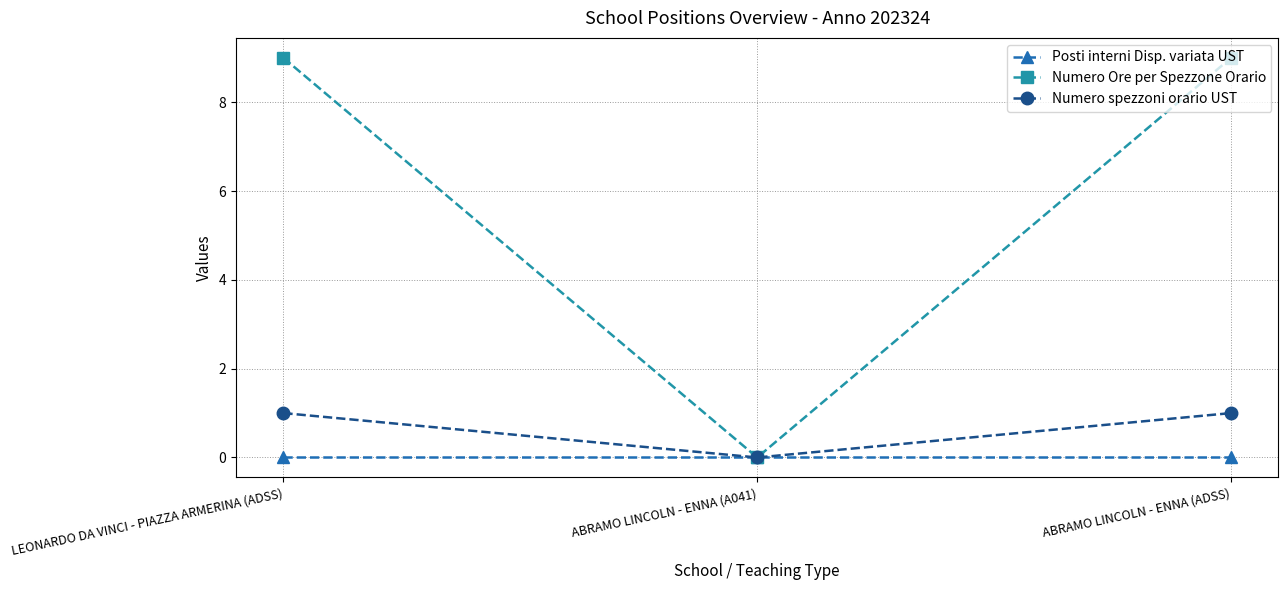

Reading right to left, transcribe all the data shown in this chart.

Posti interni Disp. variata UST: ABRAMO LINCOLN - ENNA (ADSS)=0	ABRAMO LINCOLN - ENNA (A041)=0	LEONARDO DA VINCI - PIAZZA ARMERINA (ADSS)=0
Numero Ore per Spezzone Orario: ABRAMO LINCOLN - ENNA (ADSS)=9	ABRAMO LINCOLN - ENNA (A041)=0	LEONARDO DA VINCI - PIAZZA ARMERINA (ADSS)=9
Numero spezzoni orario UST: ABRAMO LINCOLN - ENNA (ADSS)=1	ABRAMO LINCOLN - ENNA (A041)=0	LEONARDO DA VINCI - PIAZZA ARMERINA (ADSS)=1